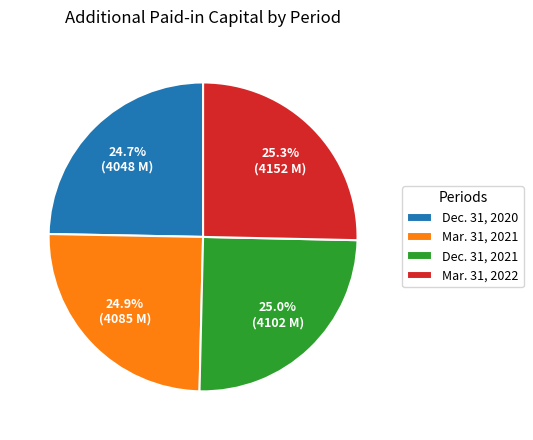

What is the ratio of the value at Dec. 31, 2021 to the value at Mar. 31, 2022?

1.0